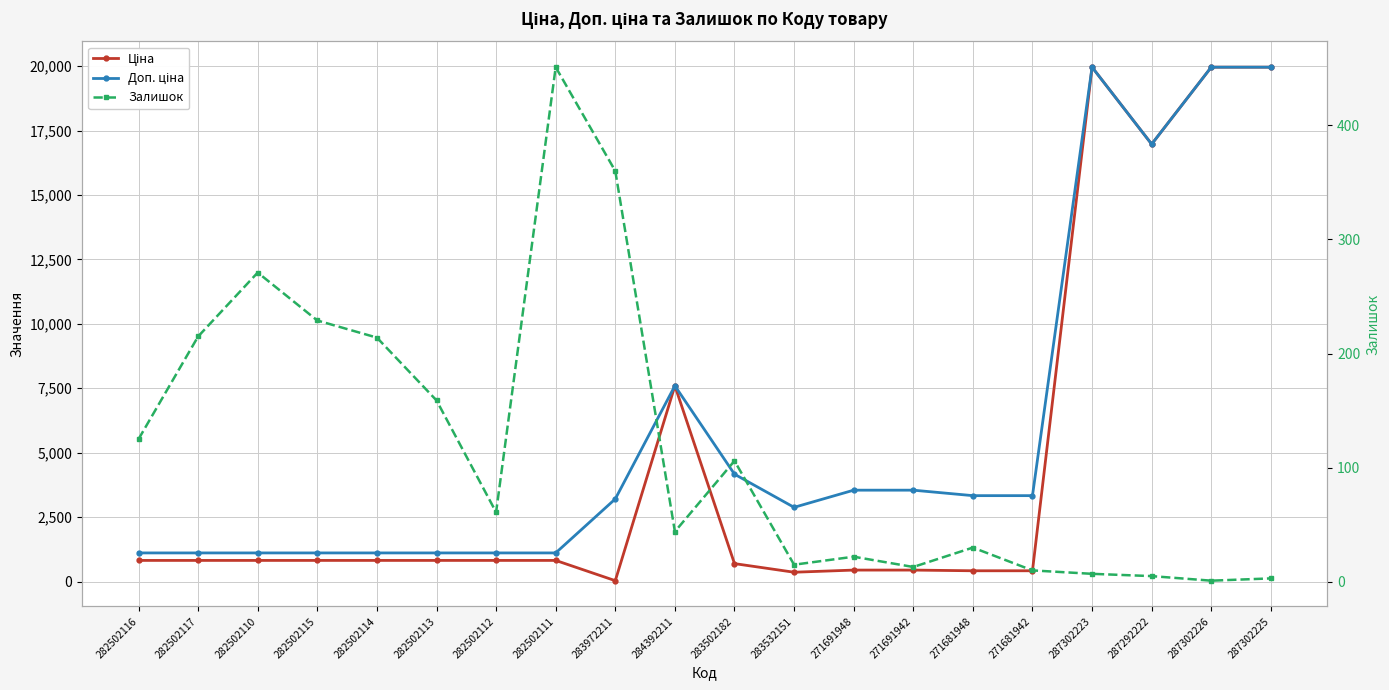

Reading right to left, list all the values displayed in this chart.

Ціна: 287302225=19964.2	287302226=19964.2	287292222=16976.3	287302223=19964.2	271681942=416.6	271681948=416.6	271691942=443.1	271691948=443.1	283532151=359.9	283502182=694.3	284392211=7596.5	283972211=32.0	282502111=818.5	282502112=818.5	282502113=818.5	282502114=818.5	282502115=818.5	282502110=818.5	282502117=818.5	282502116=818.5
Доп. ціна: 287302225=19964.2	287302226=19964.2	287292222=16976.3	287302223=19964.2	271681942=3332.5	271681948=3332.5	271691942=3545.0	271691948=3545.0	283532151=2878.8	283502182=4165.6	284392211=7596.5	283972211=3205.0	282502111=1109.2	282502112=1109.2	282502113=1109.2	282502114=1109.2	282502115=1109.2	282502110=1109.2	282502117=1109.2	282502116=1109.2
Залишок: 287302225=3.0	287302226=1.0	287292222=5.0	287302223=7.0	271681942=10.0	271681948=30.0	271691942=13.0	271691948=22.0	283532151=15.0	283502182=106.0	284392211=44.0	283972211=360.0	282502111=451.0	282502112=61.0	282502113=159.0	282502114=214.0	282502115=229.0	282502110=271.0	282502117=215.0	282502116=125.0